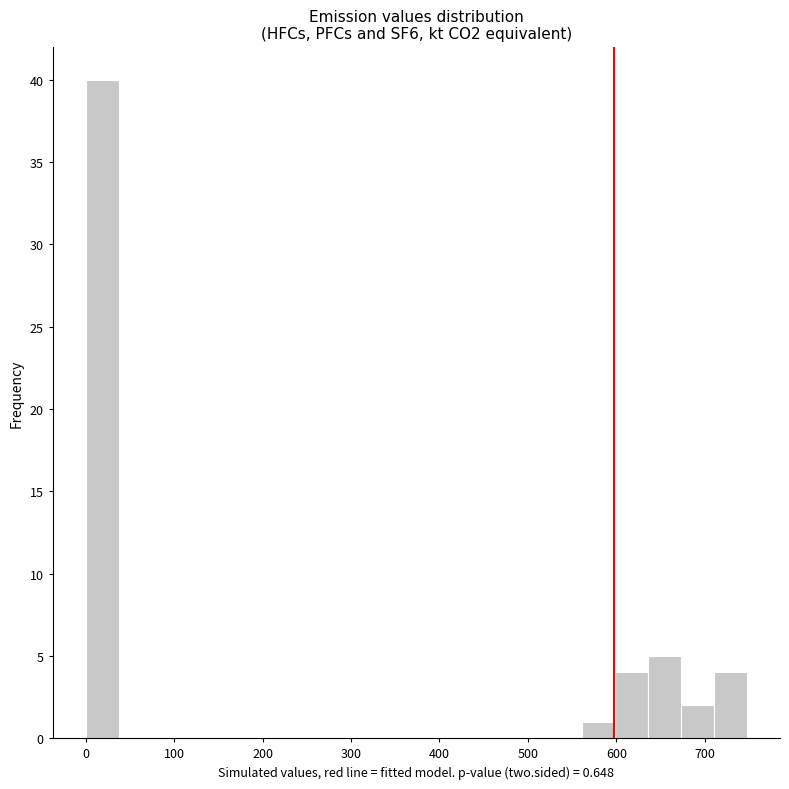

Around what value on the x-axis is the tallest bar? Give the approximate position of its centre, as read against the axis.

20